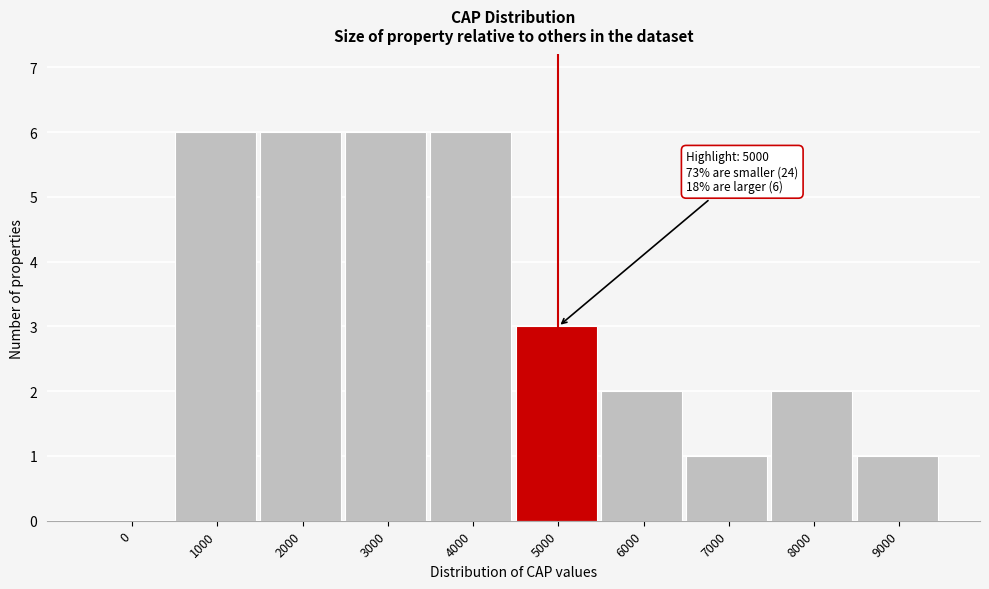

Reading left to right, transcribe all the data shown in this chart.

0=0	1000=6	2000=6	3000=6	4000=6	5000=3	6000=2	7000=1	8000=2	9000=1